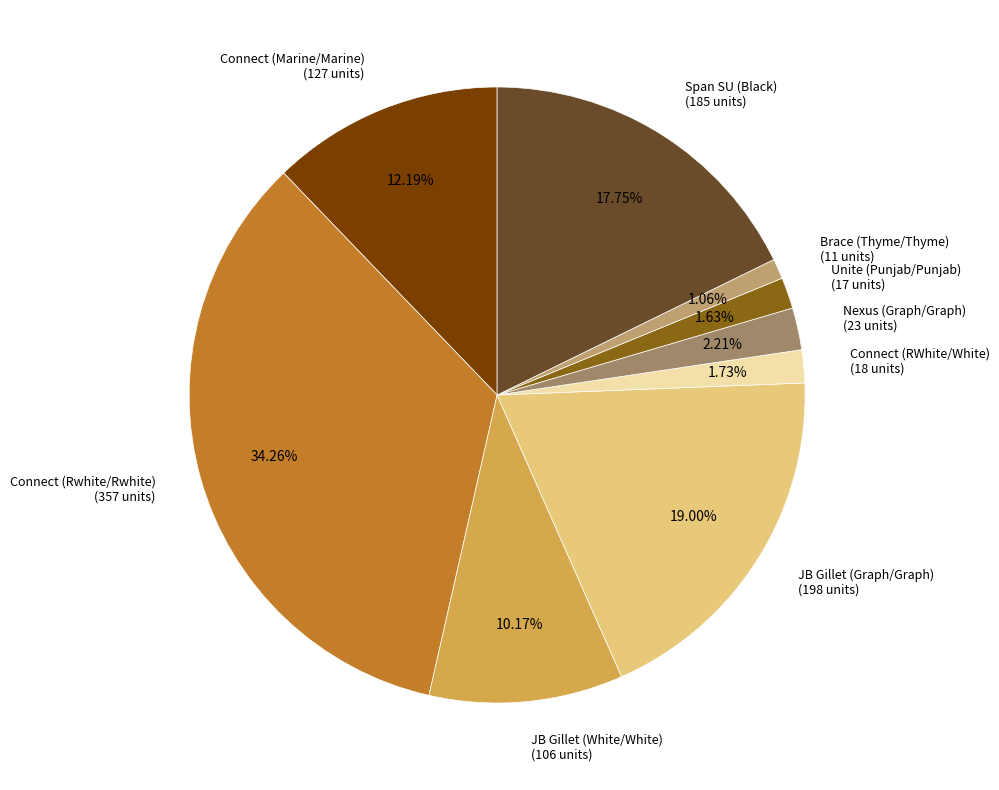

How many segments does this pie chart have?

9